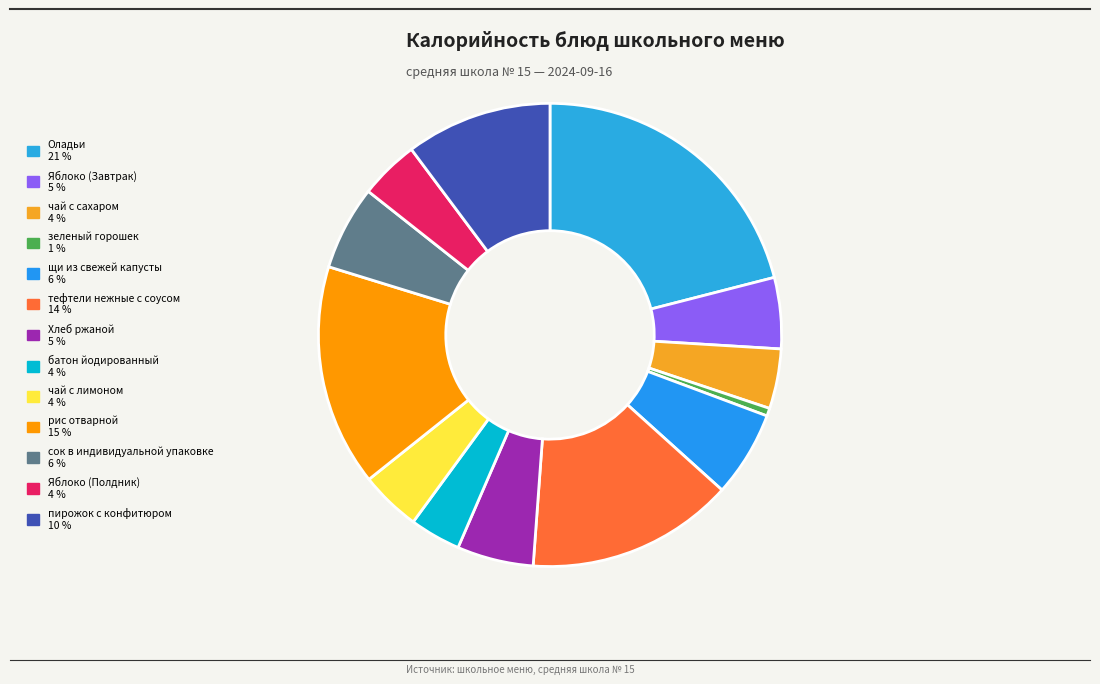

To the nearest percent, what portion does тефтели нежные с соусом represent?

14%